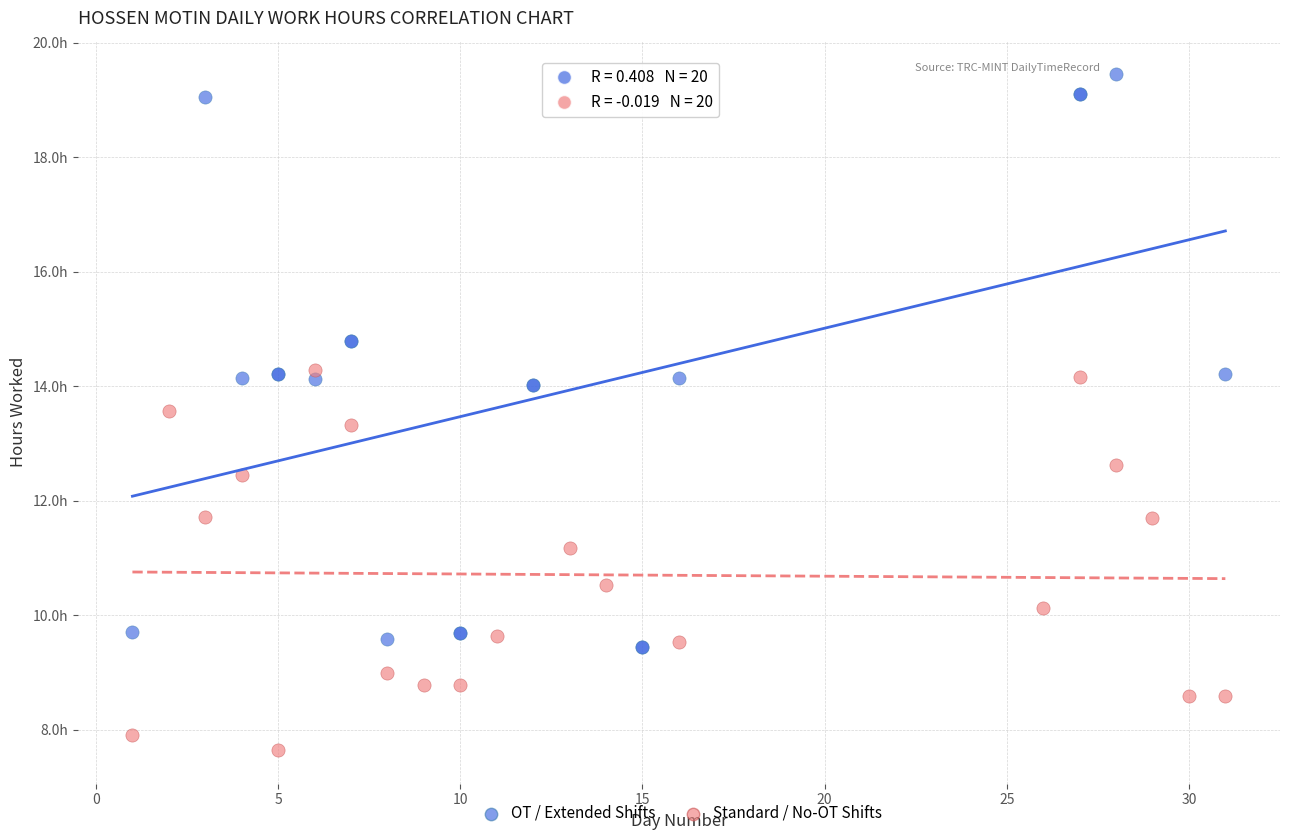

Which series has the largest Y range (max minus min)?

OT / Extended Shifts